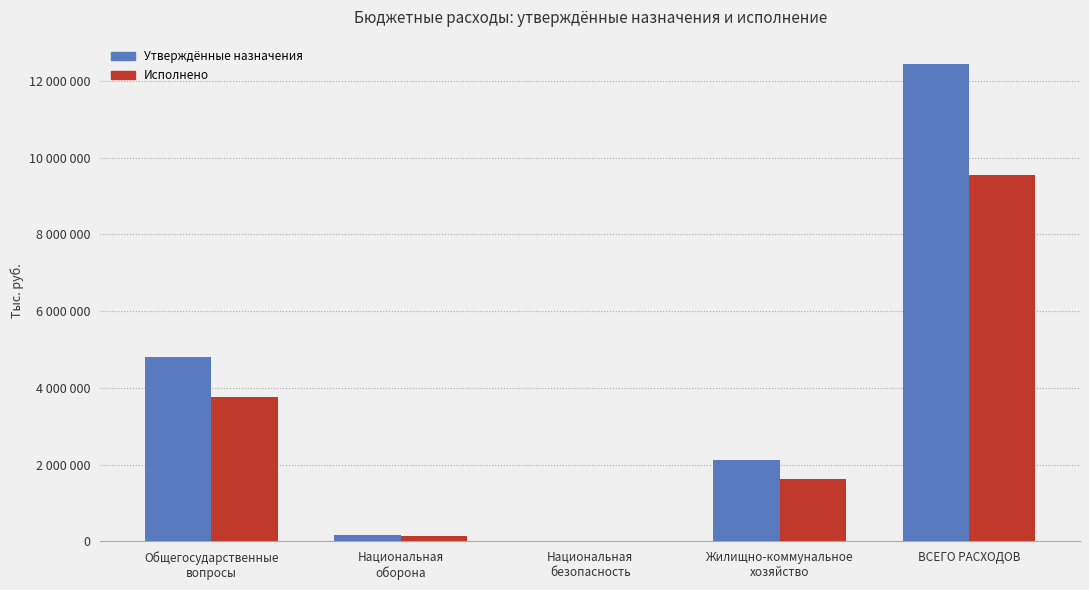

Which series has the largest total across all categories?

Утверждённые назначения